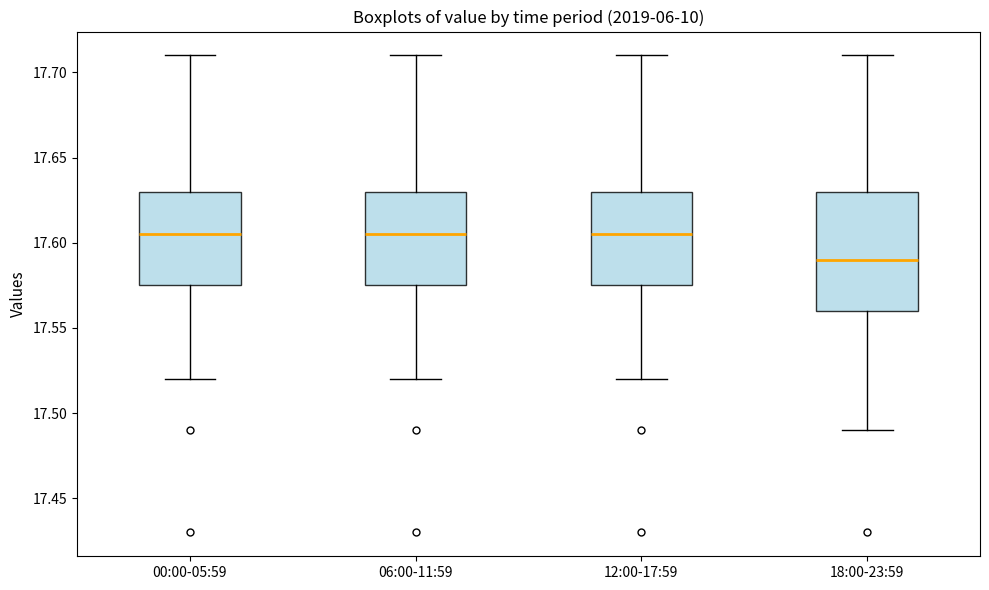

Reading left to right, read every box against the y-axis: the position of its median line, the range the box covers, and the ends of its whiskers. The values are not printed on the chart, so give them approximately, as read against the axis.

00:00-05:59: median 17.605, box 17.575 to 17.630, whiskers 17.520 to 17.710
06:00-11:59: median 17.605, box 17.575 to 17.630, whiskers 17.520 to 17.710
12:00-17:59: median 17.605, box 17.575 to 17.630, whiskers 17.520 to 17.710
18:00-23:59: median 17.590, box 17.560 to 17.630, whiskers 17.490 to 17.710